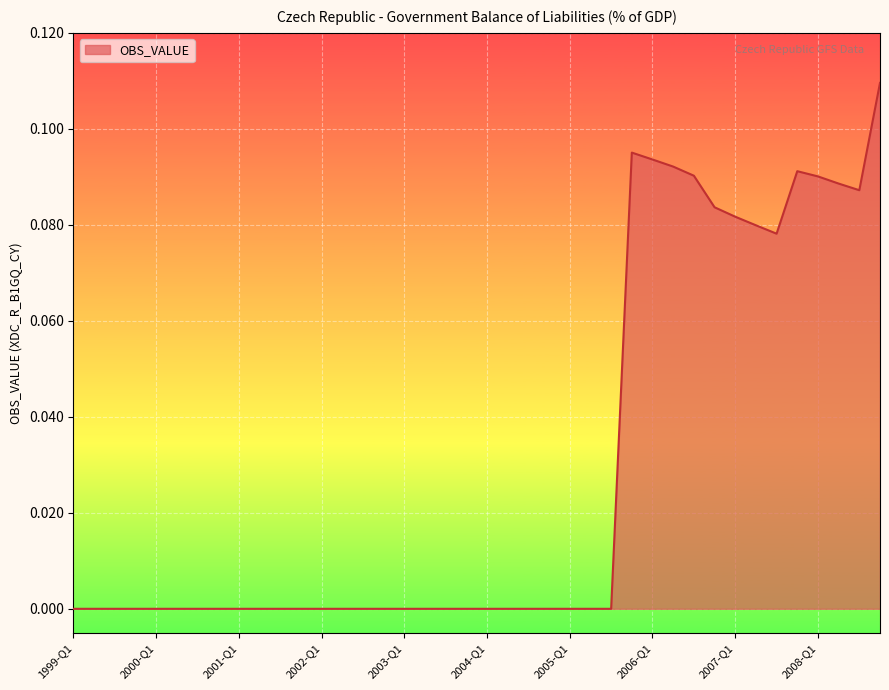

Reading left to right, extract all data points from this chart.

1999-Q1=0.0	1999-Q2=0.0	1999-Q3=0.0	1999-Q4=0.0	2000-Q1=0.0	2000-Q2=0.0	2000-Q3=0.0	2000-Q4=0.0	2001-Q1=0.0	2001-Q2=0.0	2001-Q3=0.0	2001-Q4=0.0	2002-Q1=0.0	2002-Q2=0.0	2002-Q3=0.0	2002-Q4=0.0	2003-Q1=0.0	2003-Q2=0.0	2003-Q3=0.0	2003-Q4=0.0	2004-Q1=0.0	2004-Q2=0.0	2004-Q3=0.0	2004-Q4=0.0	2005-Q1=0.0	2005-Q2=0.0	2005-Q3=0.0	2005-Q4=0.1	2006-Q1=0.1	2006-Q2=0.1	2006-Q3=0.1	2006-Q4=0.1	2007-Q1=0.1	2007-Q2=0.1	2007-Q3=0.1	2007-Q4=0.1	2008-Q1=0.1	2008-Q2=0.1	2008-Q3=0.1	2008-Q4=0.1